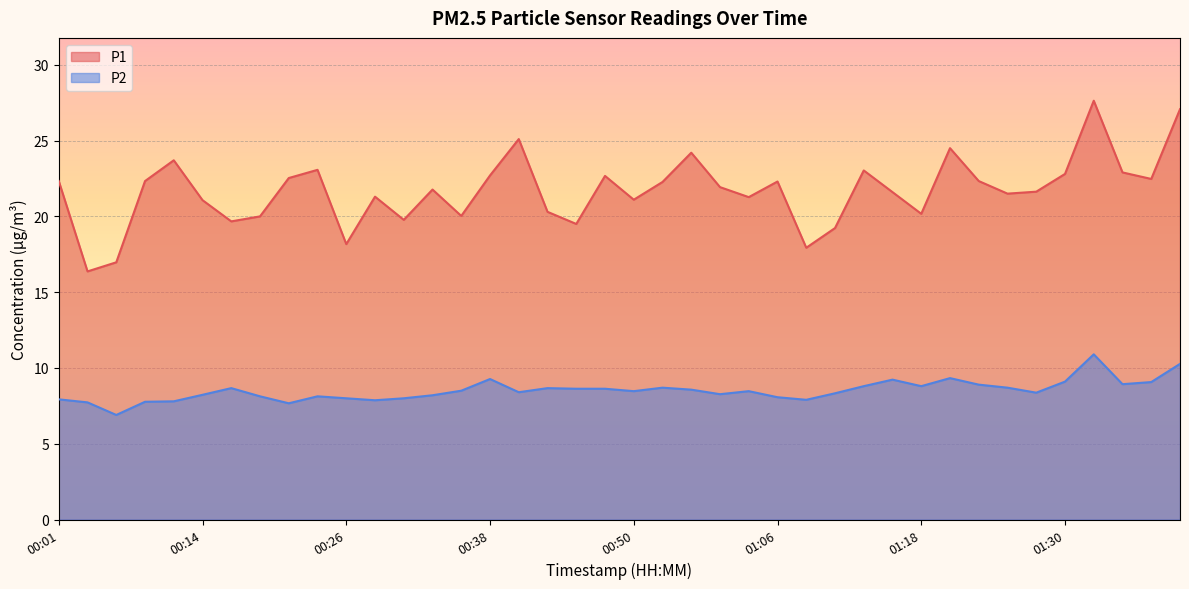

The P2 series shows 15.3 at 01:18. True or false?

False